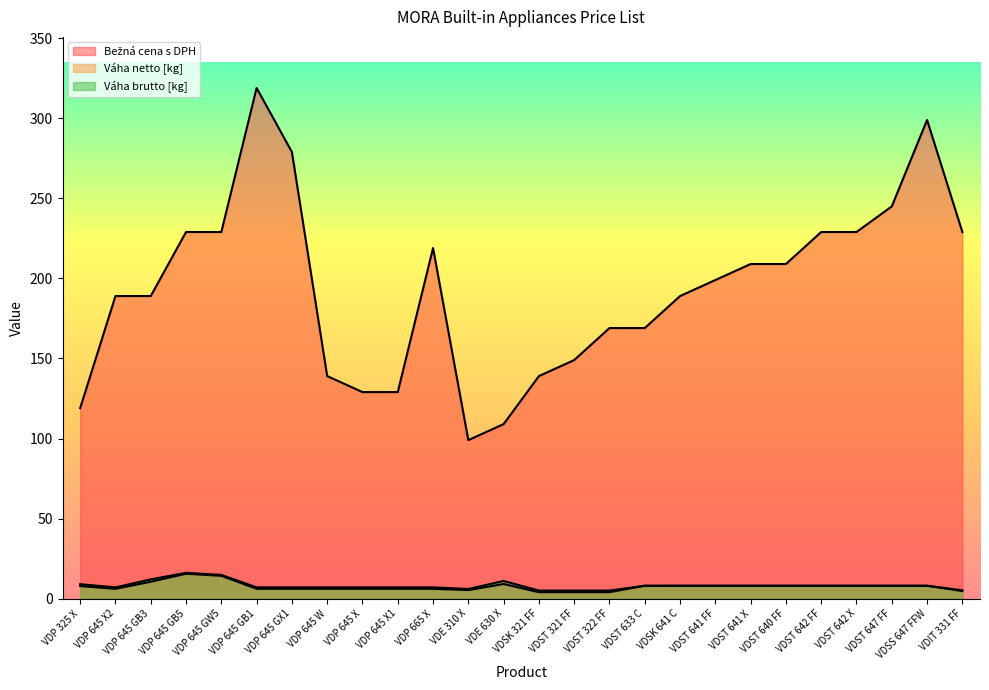

What is the value of the Bežná cena s DPH point at the 20th from the left?

209.0